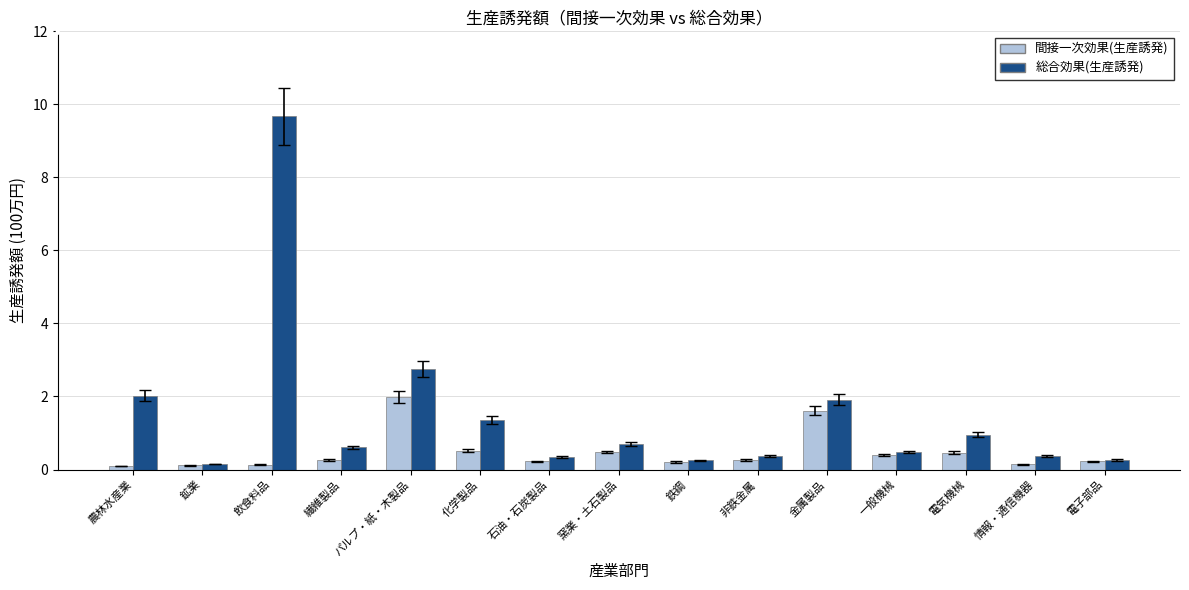

How many categories are shown in the chart?

15